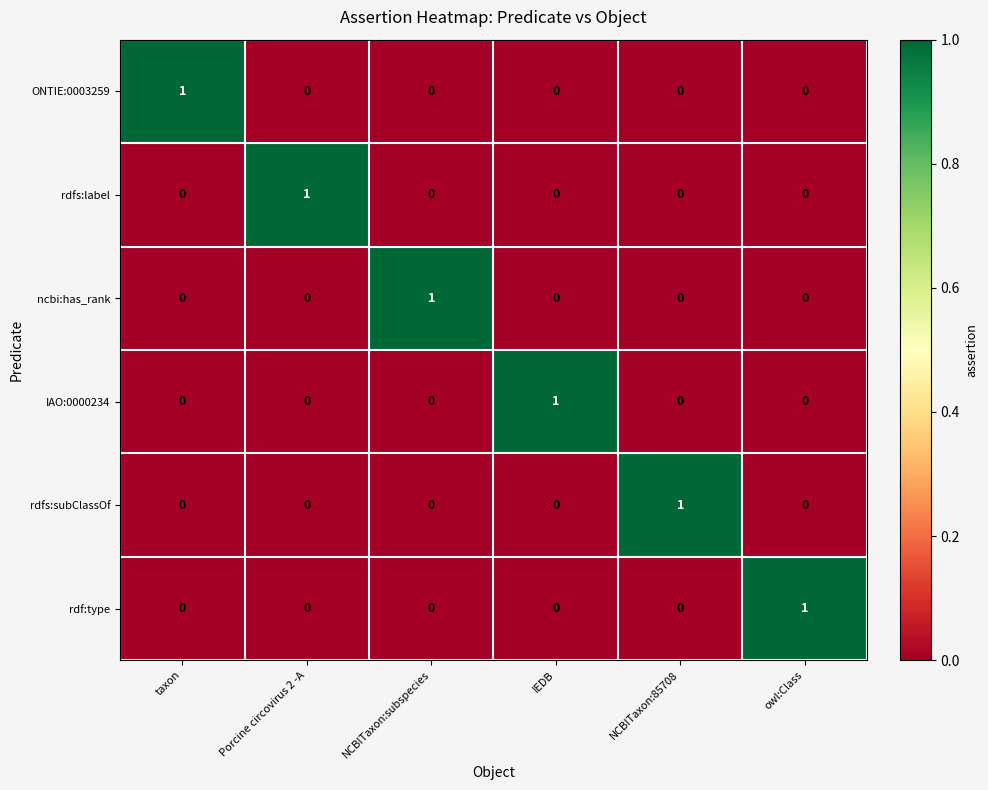

True or false: IAO:0000234 has a value of 0 at NCBITaxon:85708.

True